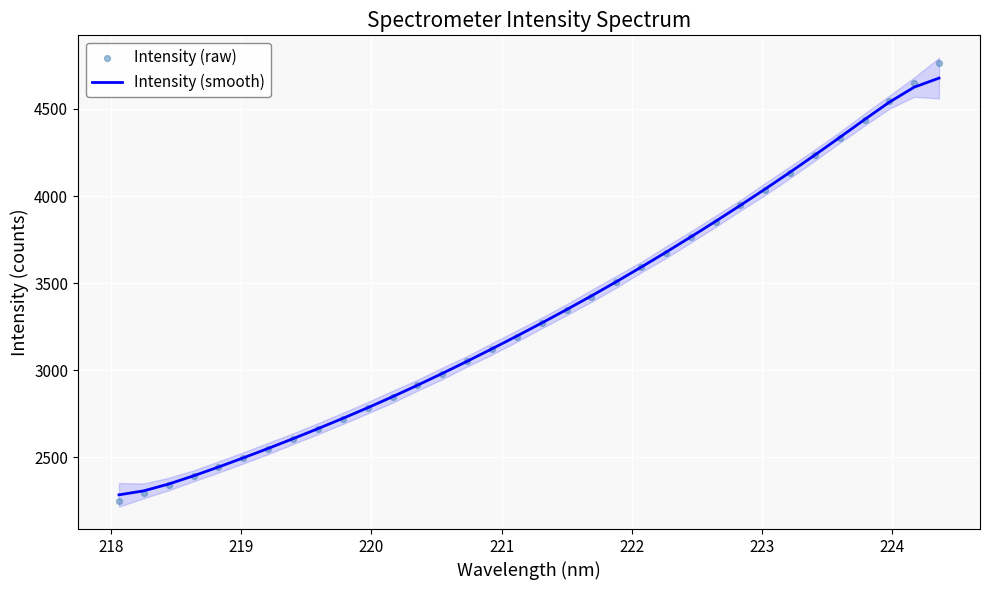

What is the highest value of the Intensity (smooth) series?

4676.5